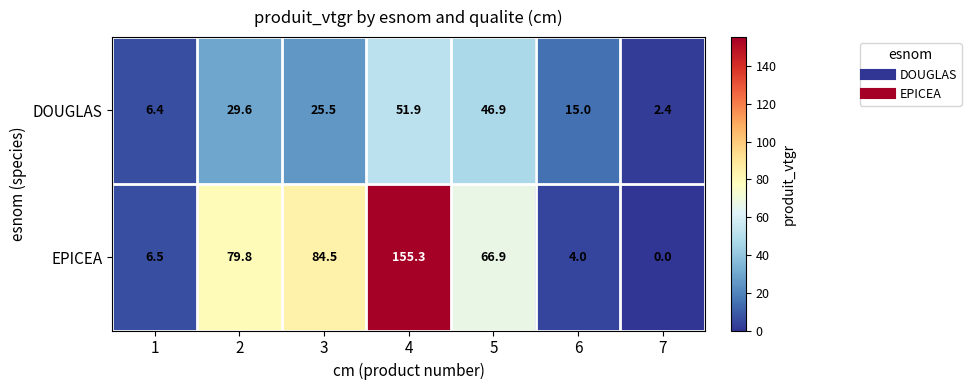

What value does the DOUGLAS series have at 5?

46.9